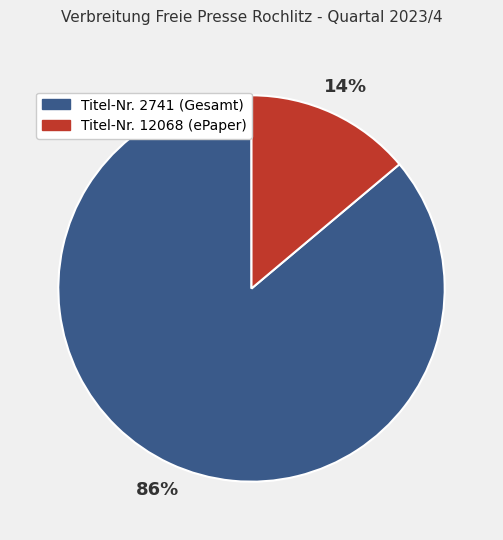

How many slices are in this pie chart?

2